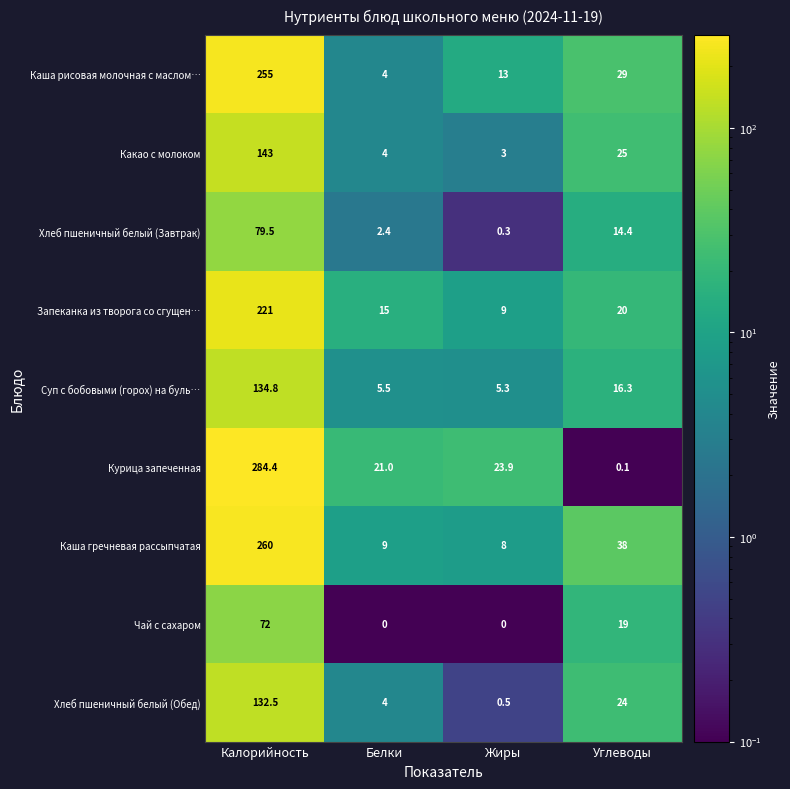

Is it true that Хлеб пшеничный белый (Обед) equals 0.5 at Жиры?

True